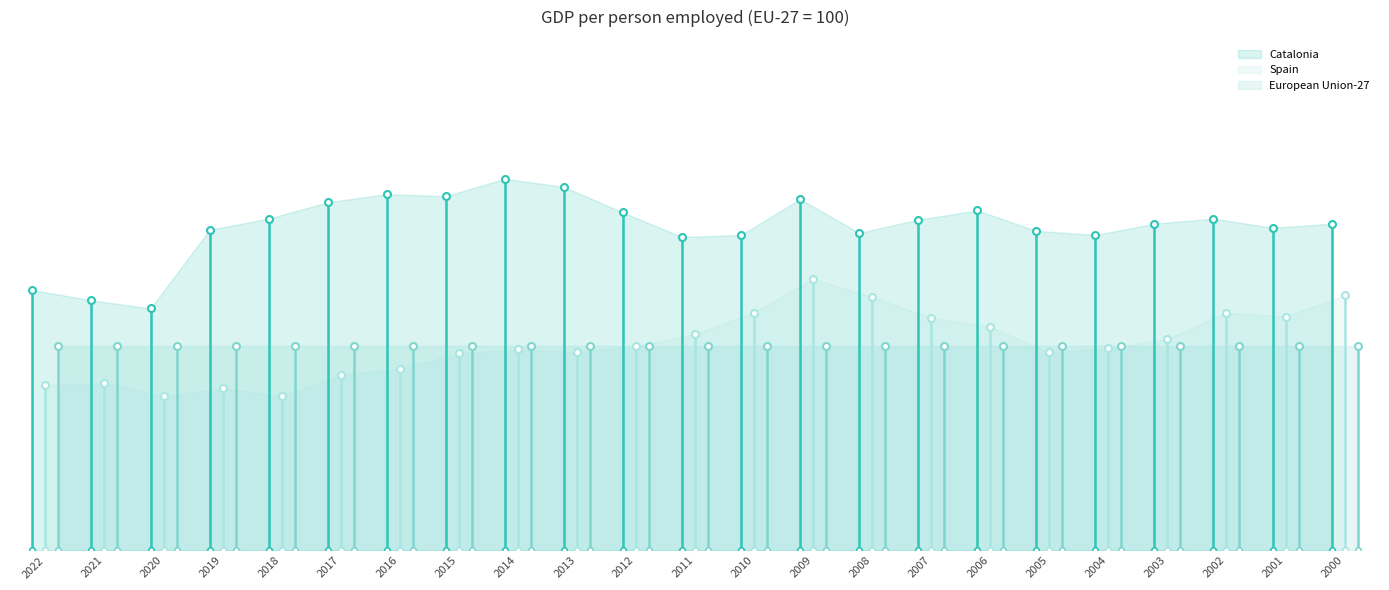

What is the difference between the Spain values at 2003 and 2011?

0.5